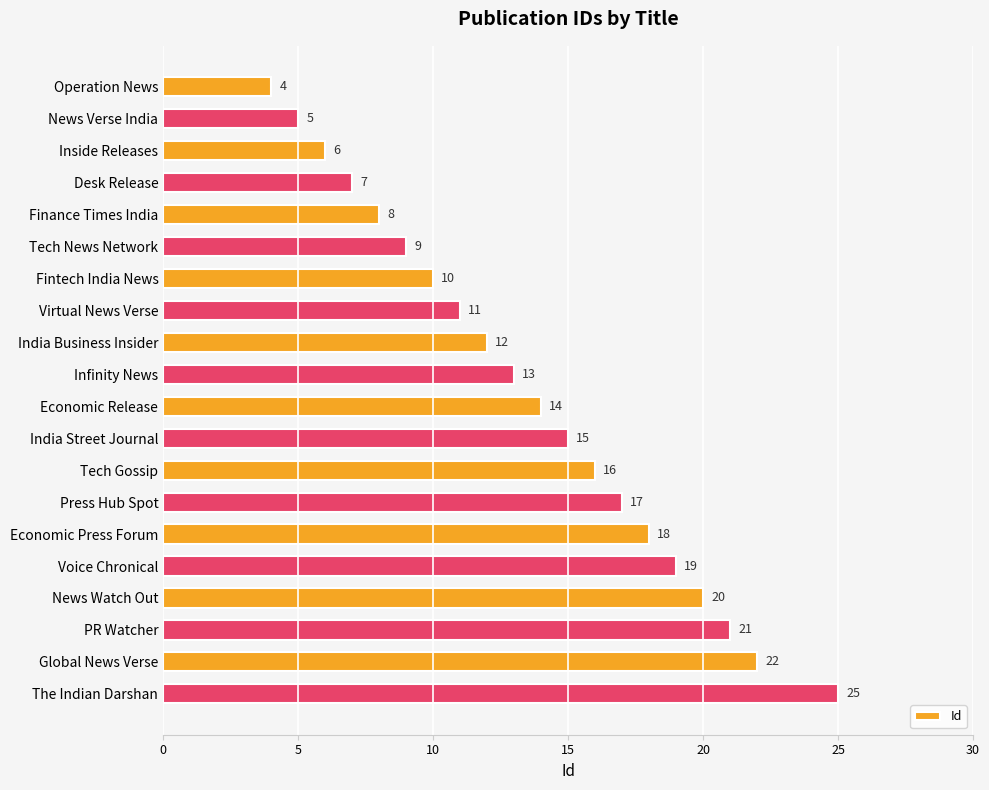

What position from the top is Infinity News?

10